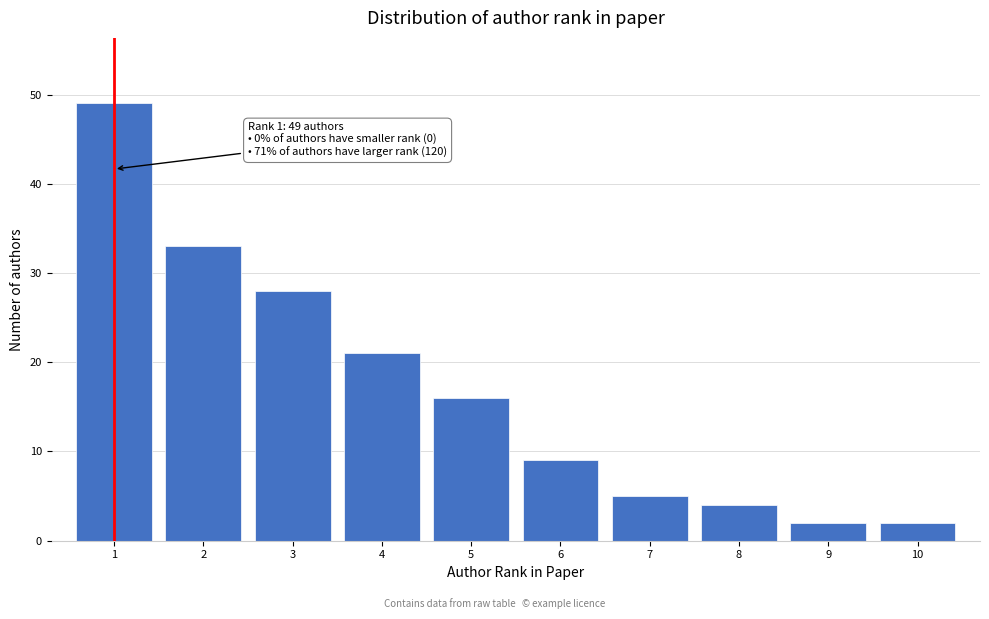

Reading left to right, extract all data points from this chart.

1=49	2=33	3=28	4=21	5=16	6=9	7=5	8=4	9=2	10=2